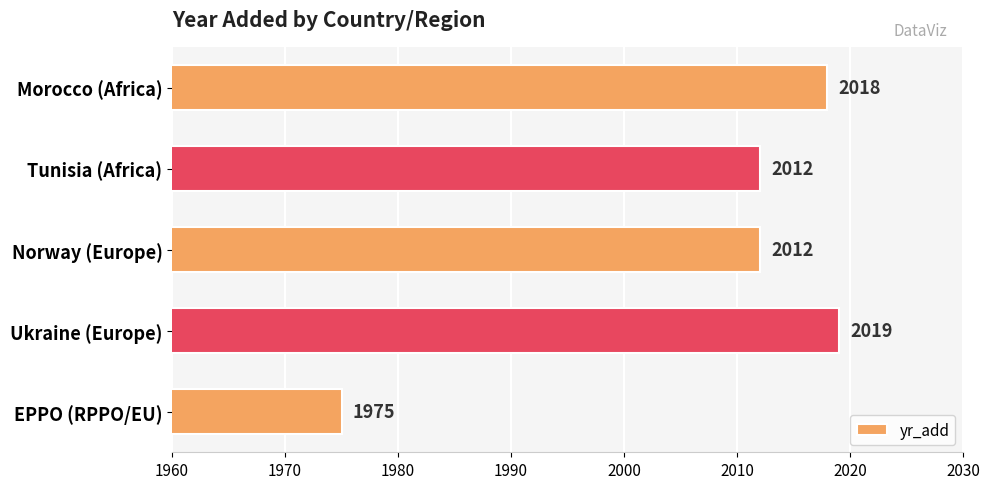

How many values are below 2012?

1